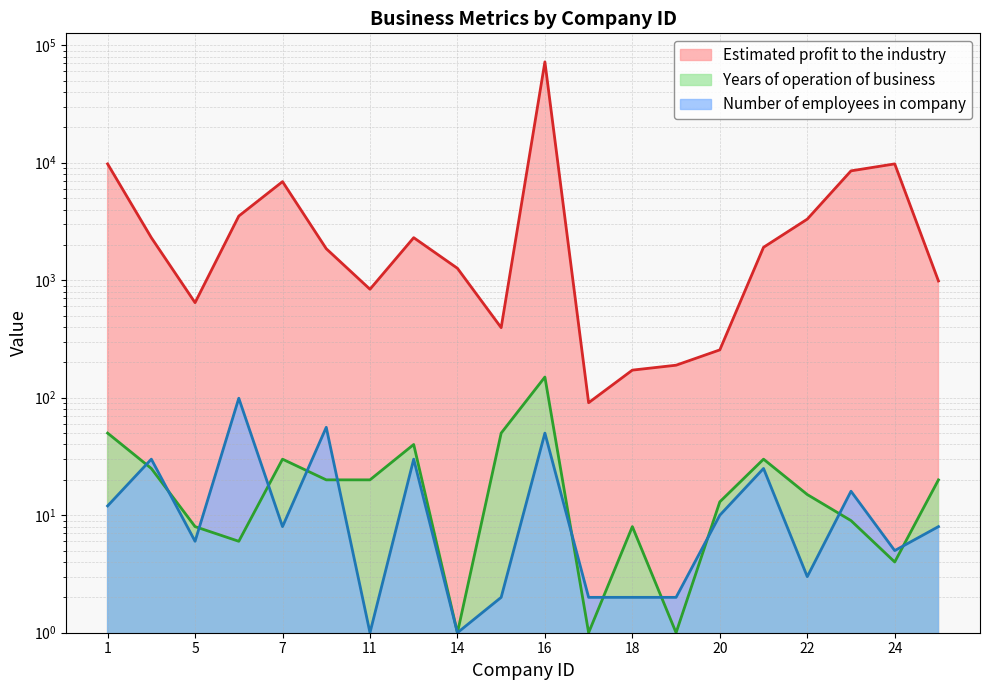

What is the sum of all Years of operation of business values?

501.0